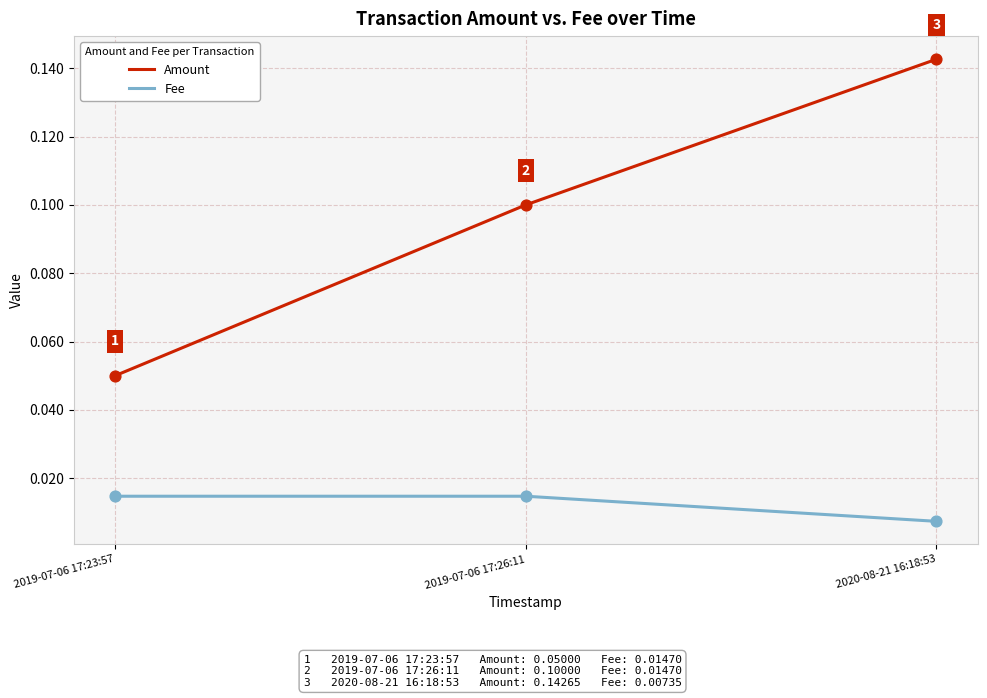

What position from the right is 2019-07-06 17:23:57?

3